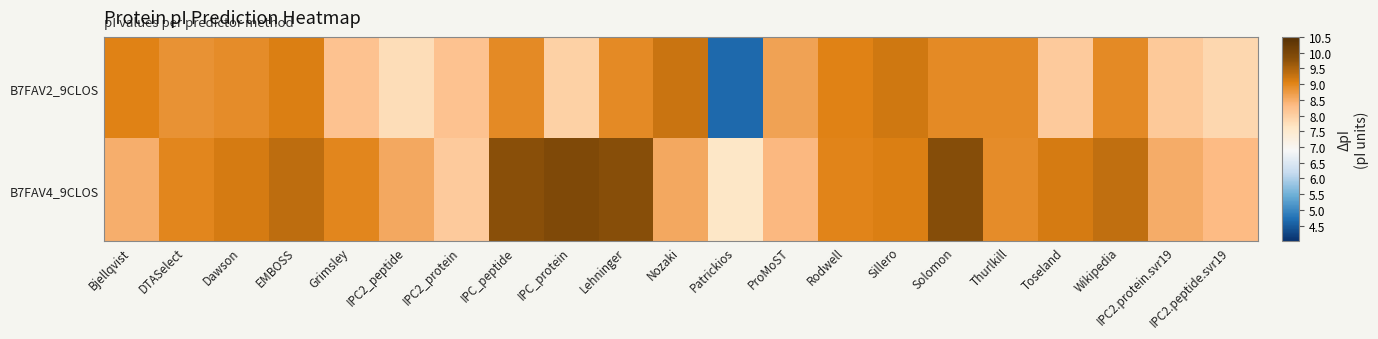

At which category does the chart reach its minimum across all series?

Patrickios